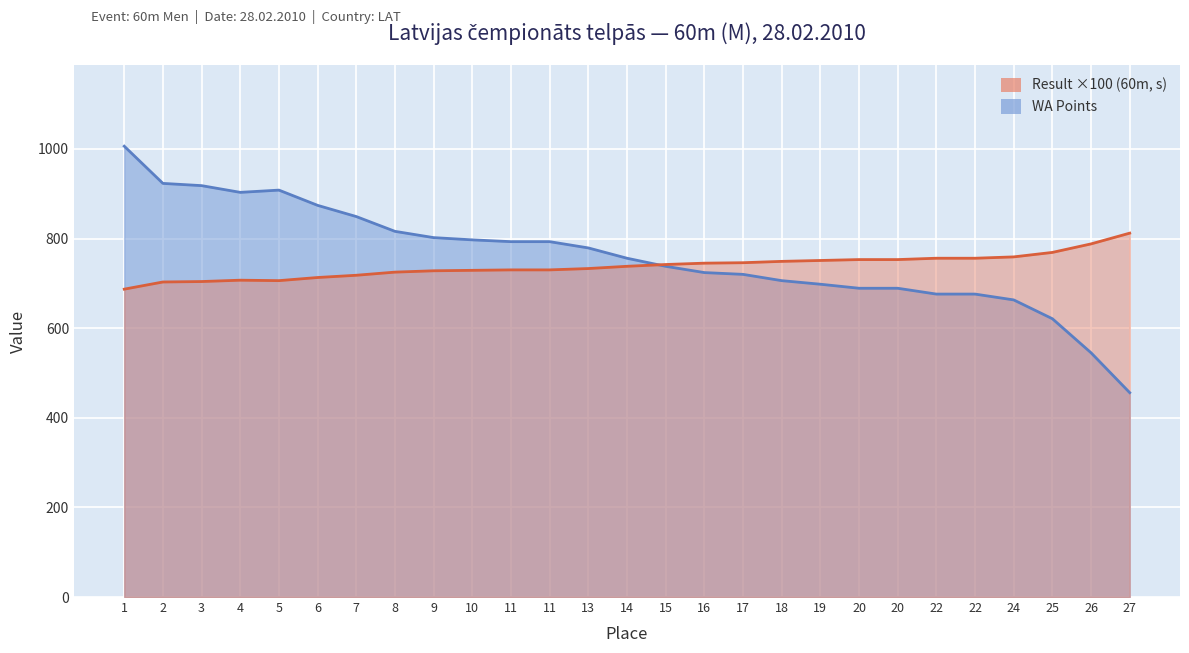

True or false: Result (60m) and WA Points cross at least once.

True